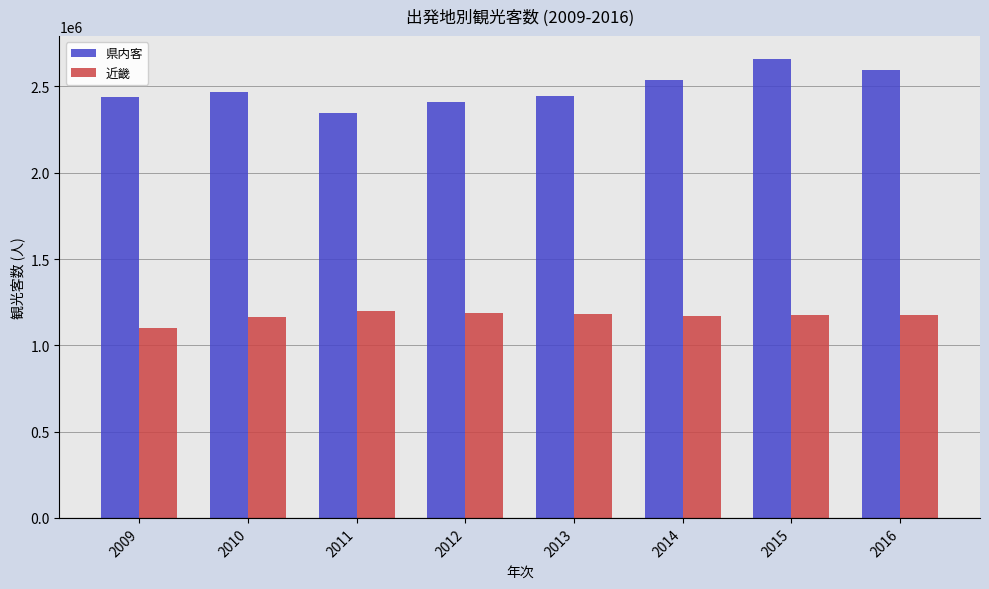

Which category has the highest value in the 県内客 series?

2015